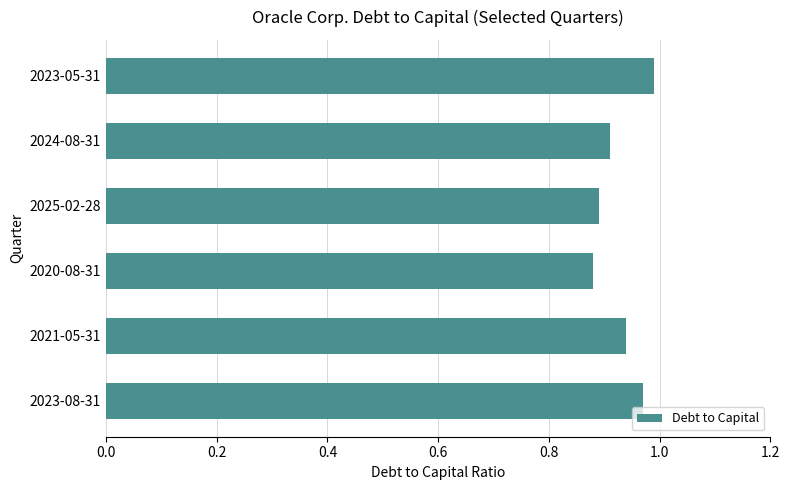

What is the sum of all values?

5.6